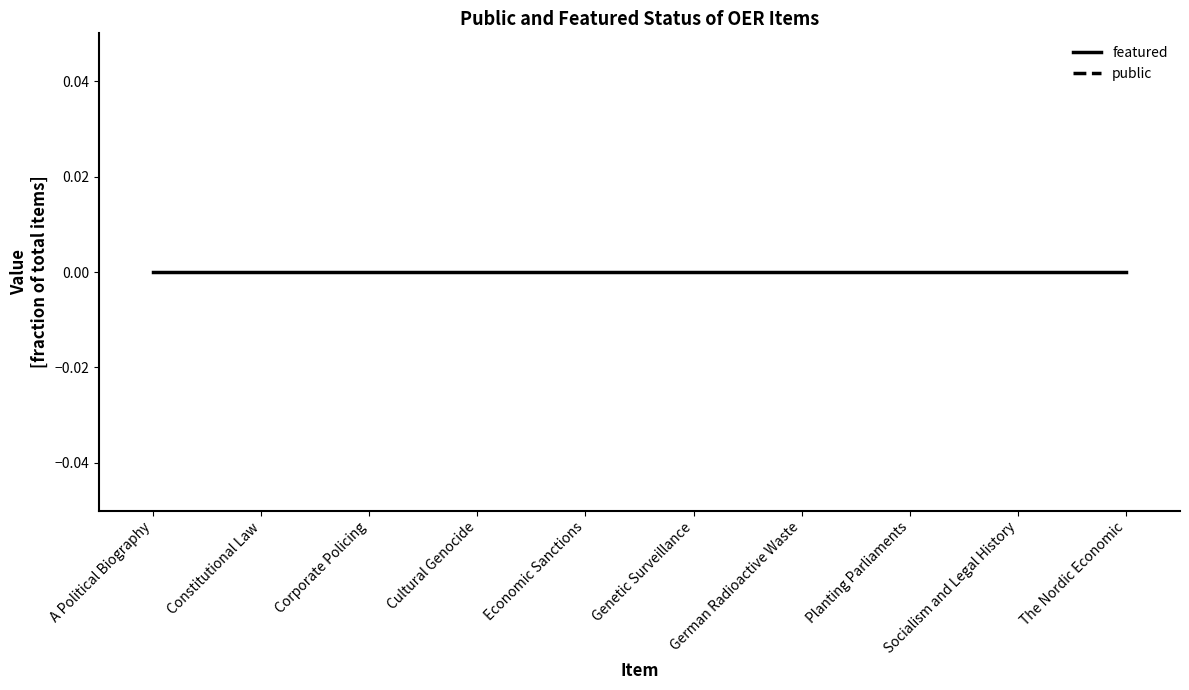

True or false: public and featured intersect in this chart.

False